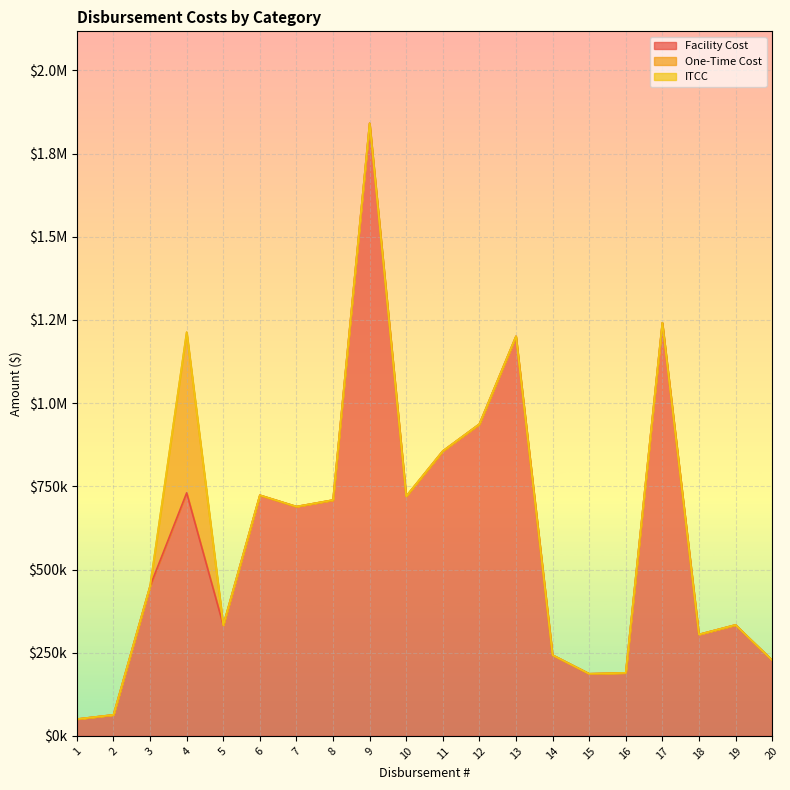

Reading left to right, extract all data points from this chart.

Facility Cost: 1=50579.7	2=63224.6	3=450158.9	4=730385.4	5=332687.7	6=723289.0	7=689147.8	8=708747.4	9=1841099.3	10=720127.8	11=856060.6	12=936988.0	13=1200768.9	14=242822.1	15=186786.3	16=189454.6	17=1241461.6	18=304861.9	19=333546.9	20=227440.4
One-Time Cost: 1=0.0	2=0.0	3=0.0	4=482879.2	5=0.0	6=0.0	7=0.0	8=0.0	9=0.0	10=0.0	11=0.0	12=0.0	13=0.0	14=0.0	15=0.0	16=0.0	17=0.0	18=0.0	19=0.0	20=0.0
ITCC: 1=0.0	2=0.0	3=0.0	4=0.0	5=0.0	6=0.0	7=0.0	8=0.0	9=0.0	10=0.0	11=0.0	12=0.0	13=0.0	14=0.0	15=0.0	16=0.0	17=0.0	18=0.0	19=0.0	20=0.0